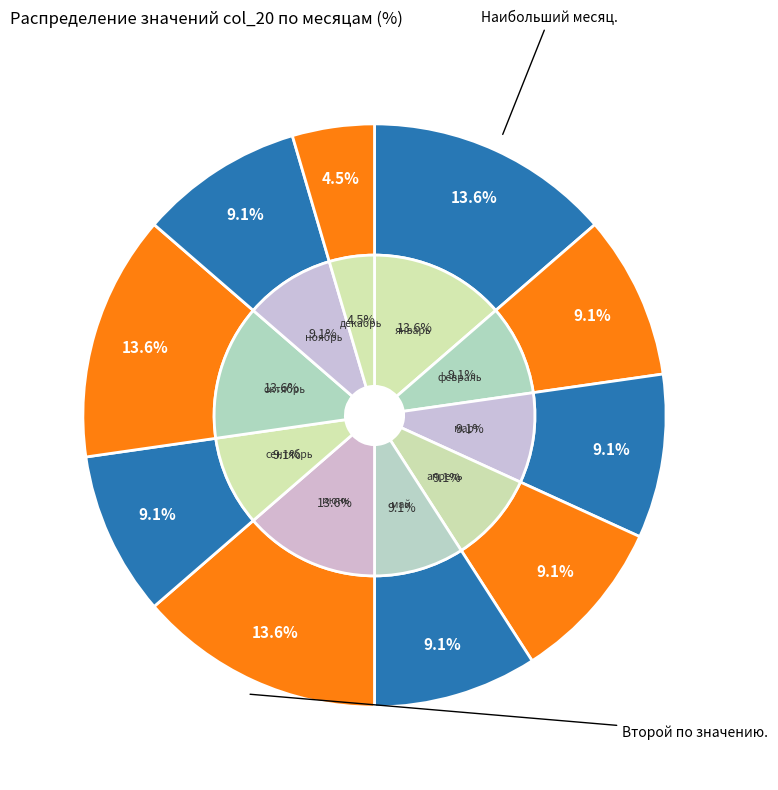

What is the total percentage of ноябрь and июнь?

22.7%